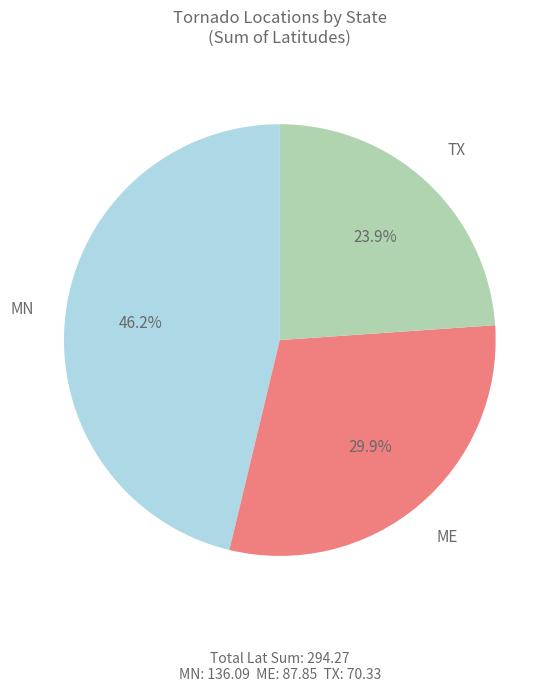

Is there any slice that represents more than half of the pie?

No